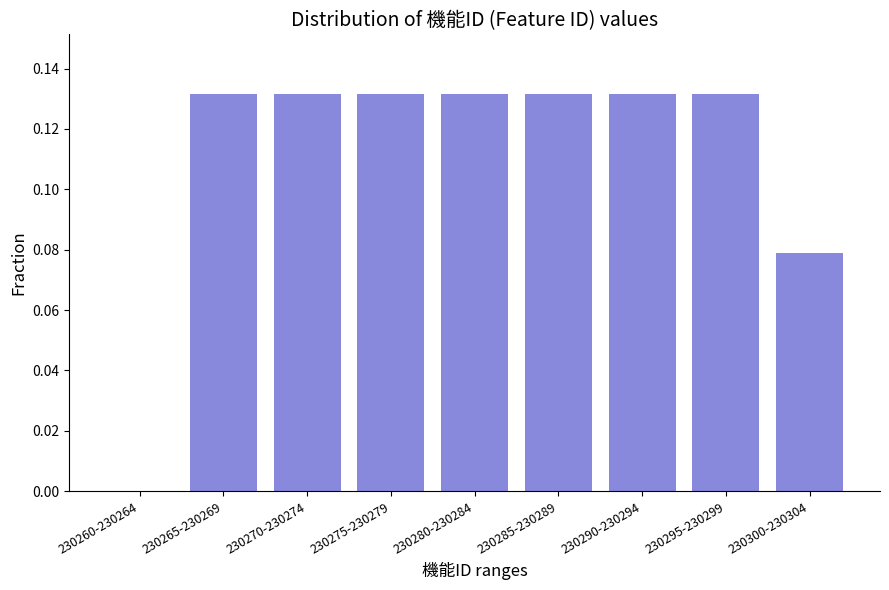

The value at 230275-230279 is 0.0. True or false?

False